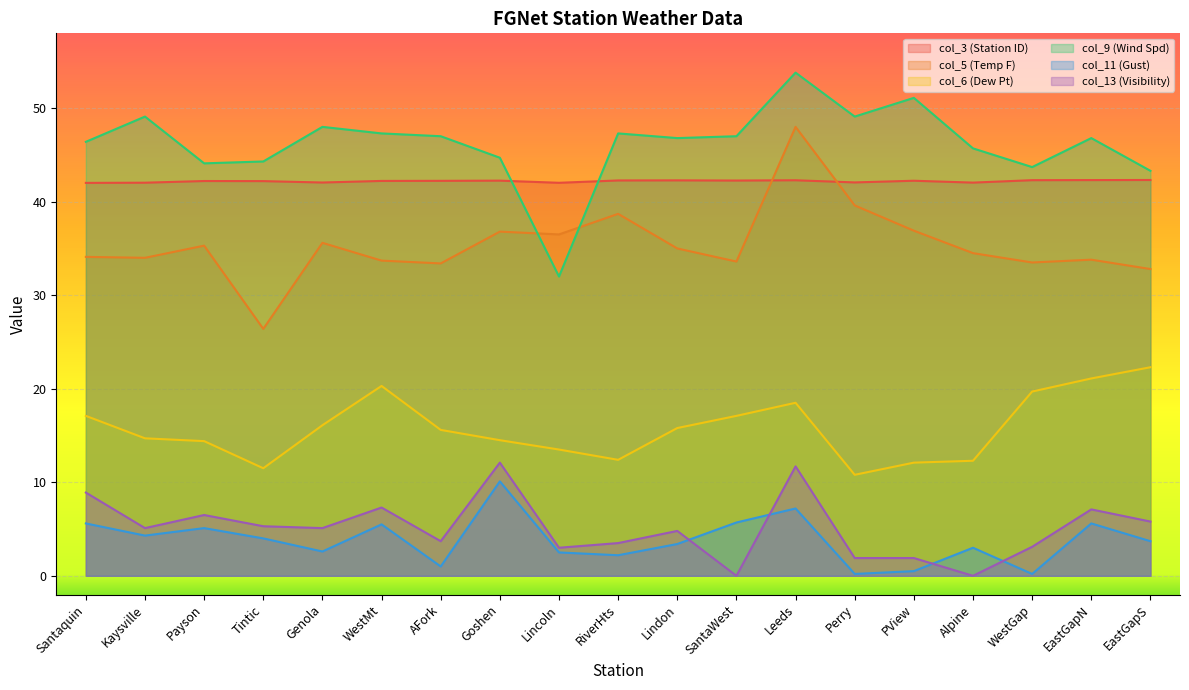

What is the difference between the maximum and minimum values in the col_3 (Station ID) series?

0.3